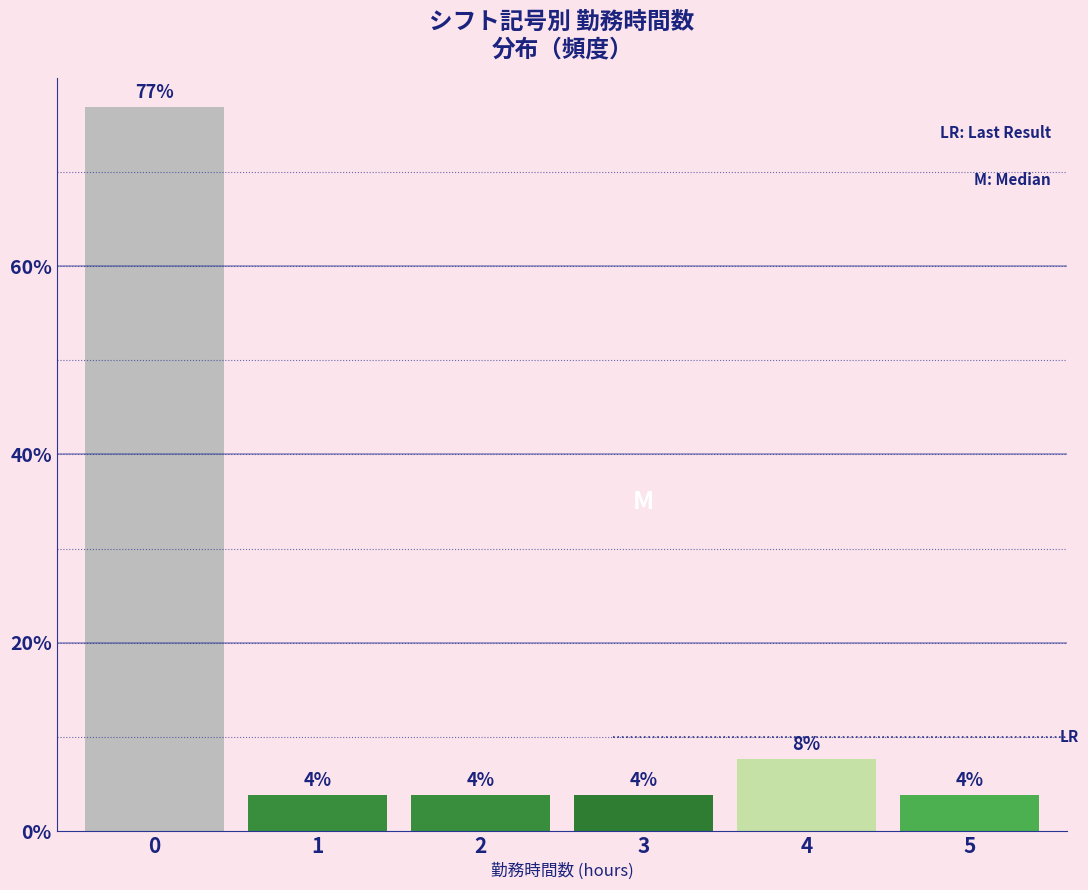

Does the chart contain any negative values?

No